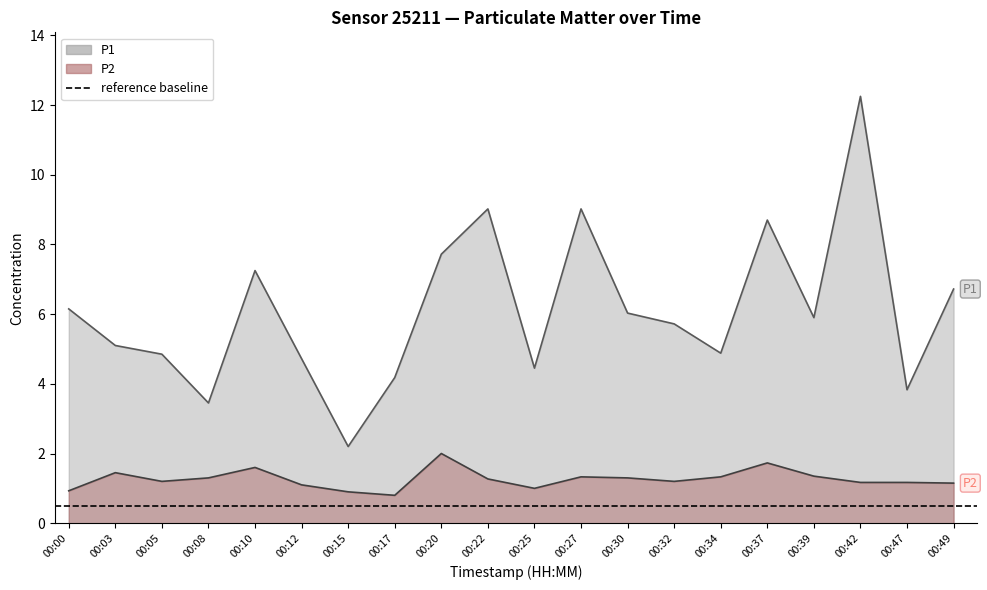

What is the value of the P1 point at the 7th from the left?

2.2